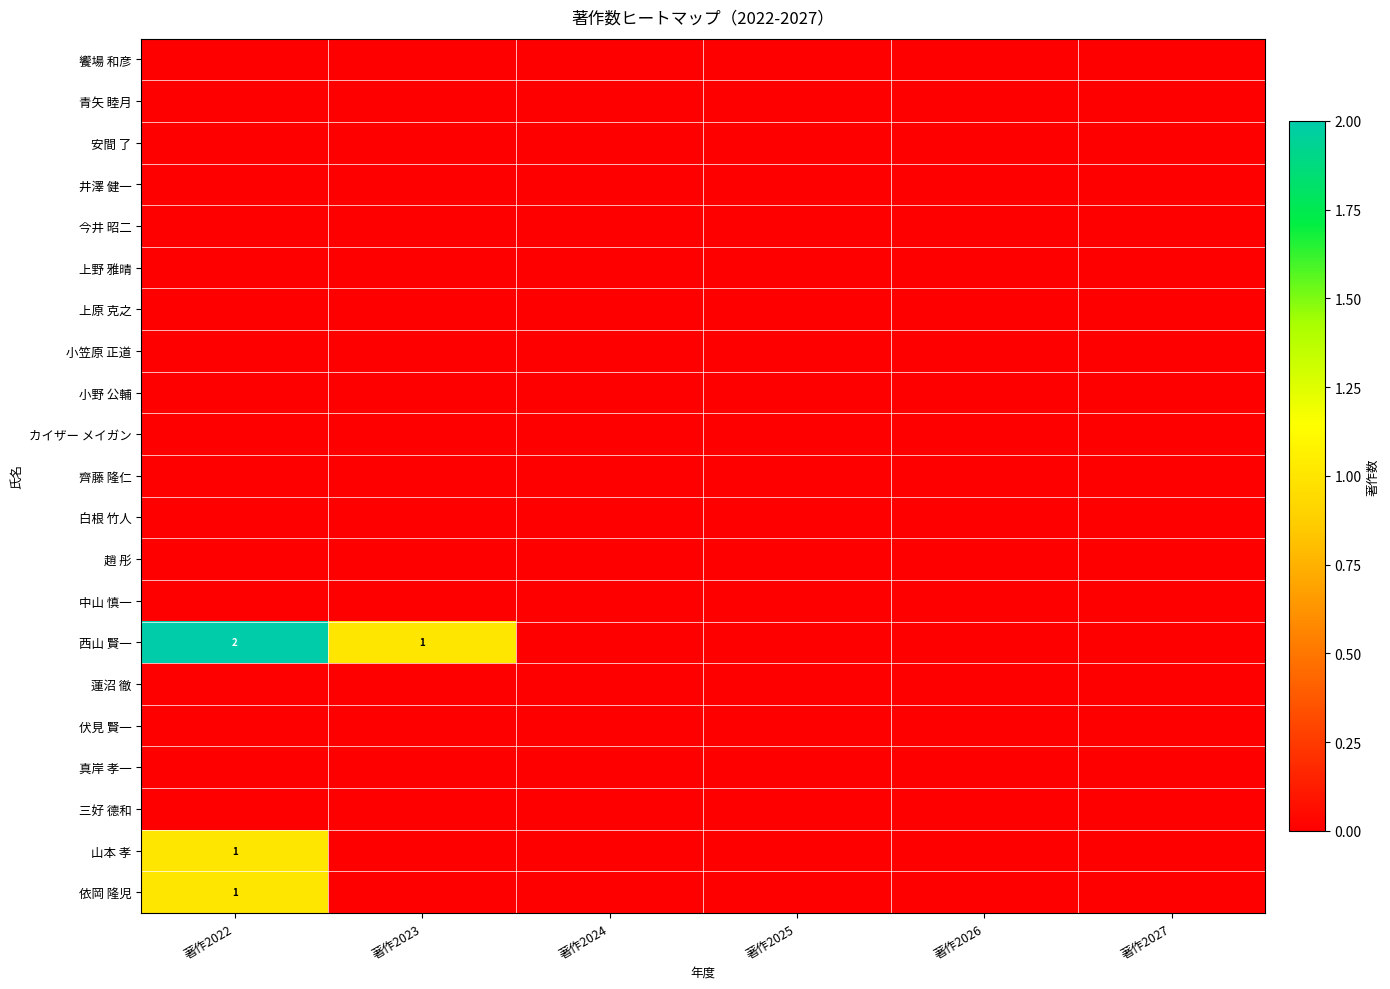

At which category is the sum across all series the highest?

著作2022